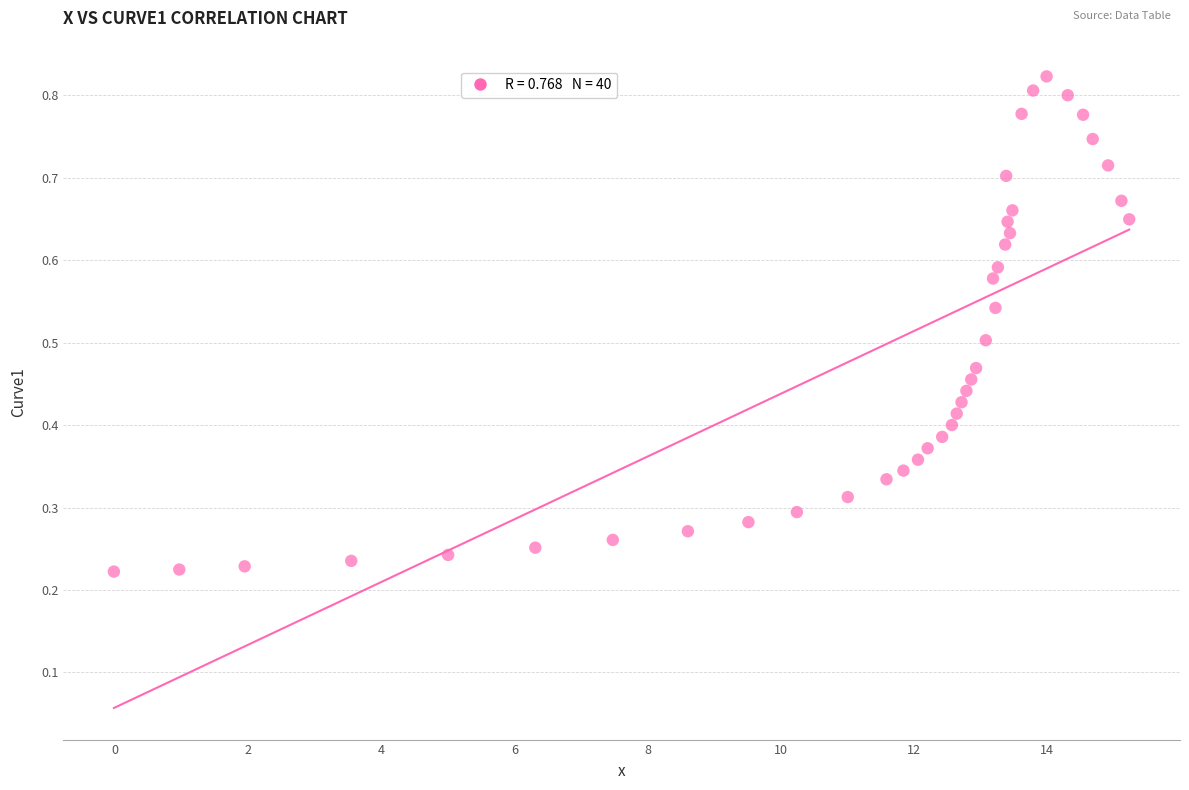

What is the range of X values (max minus min)?

15.2